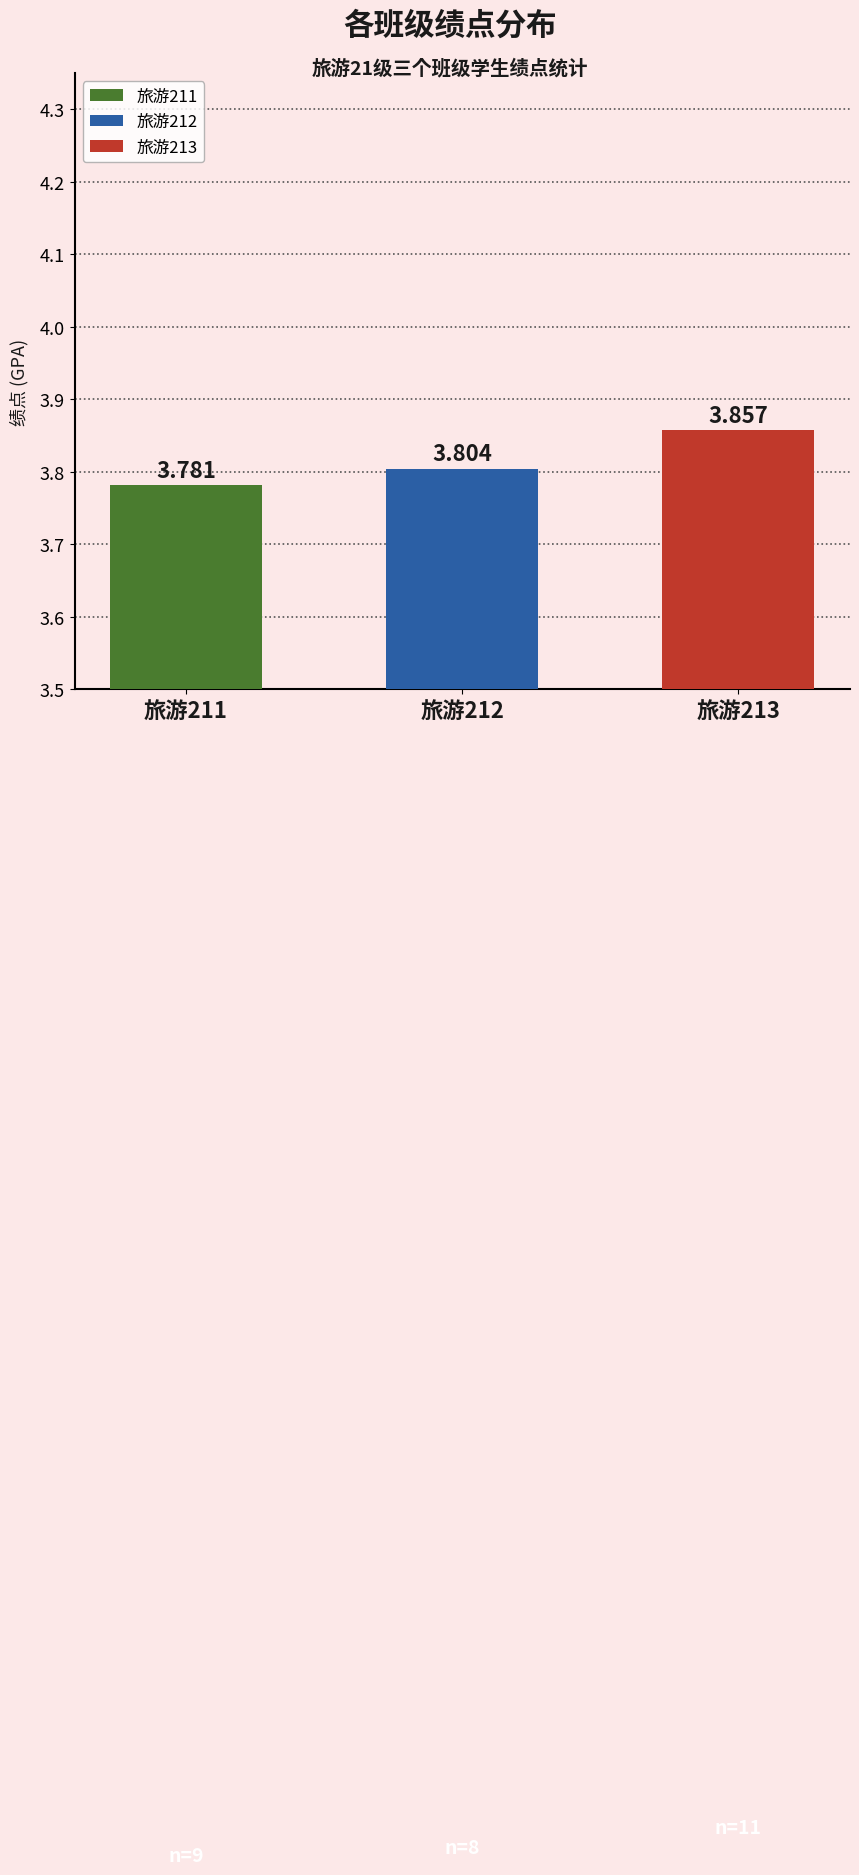

What is the sum of the values at 旅游213 and 旅游211?

7.6